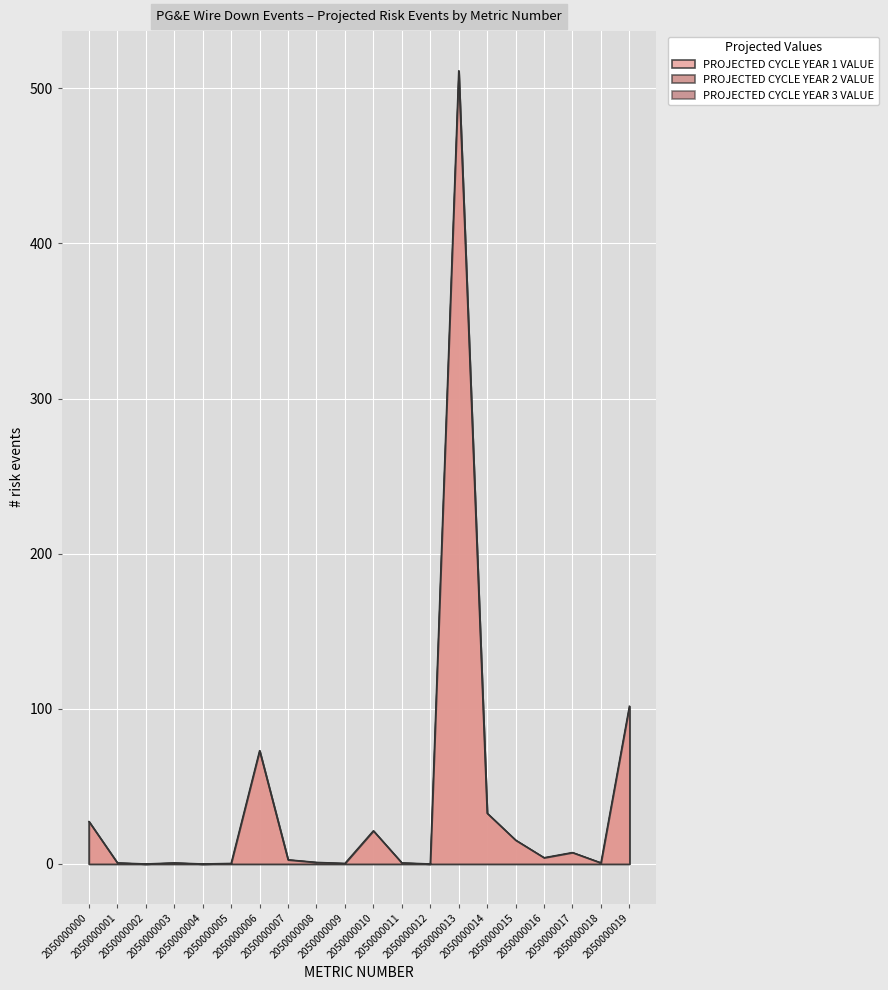

What is the sum of the PROJECTED CYCLE YEAR 2 VALUE values at 2050000000 and 2050000003?

28.0